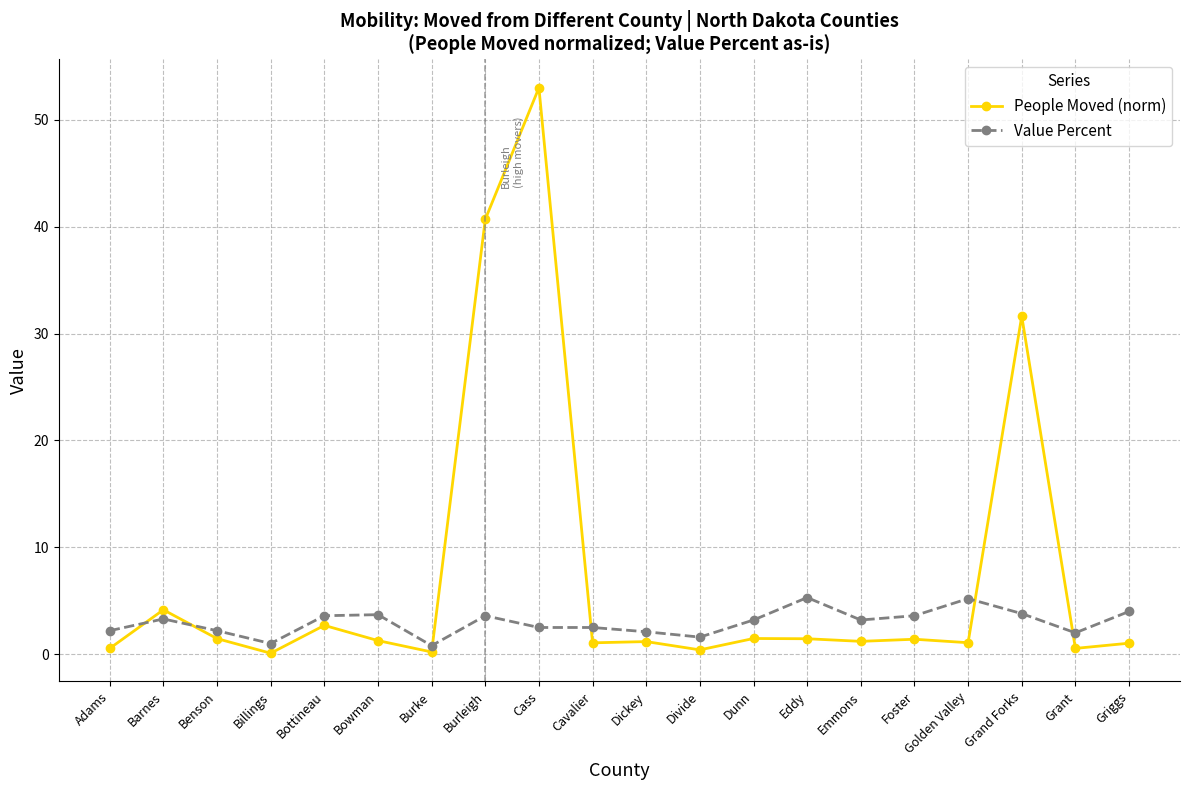

What is the label of the 13th point from the left?

Dunn